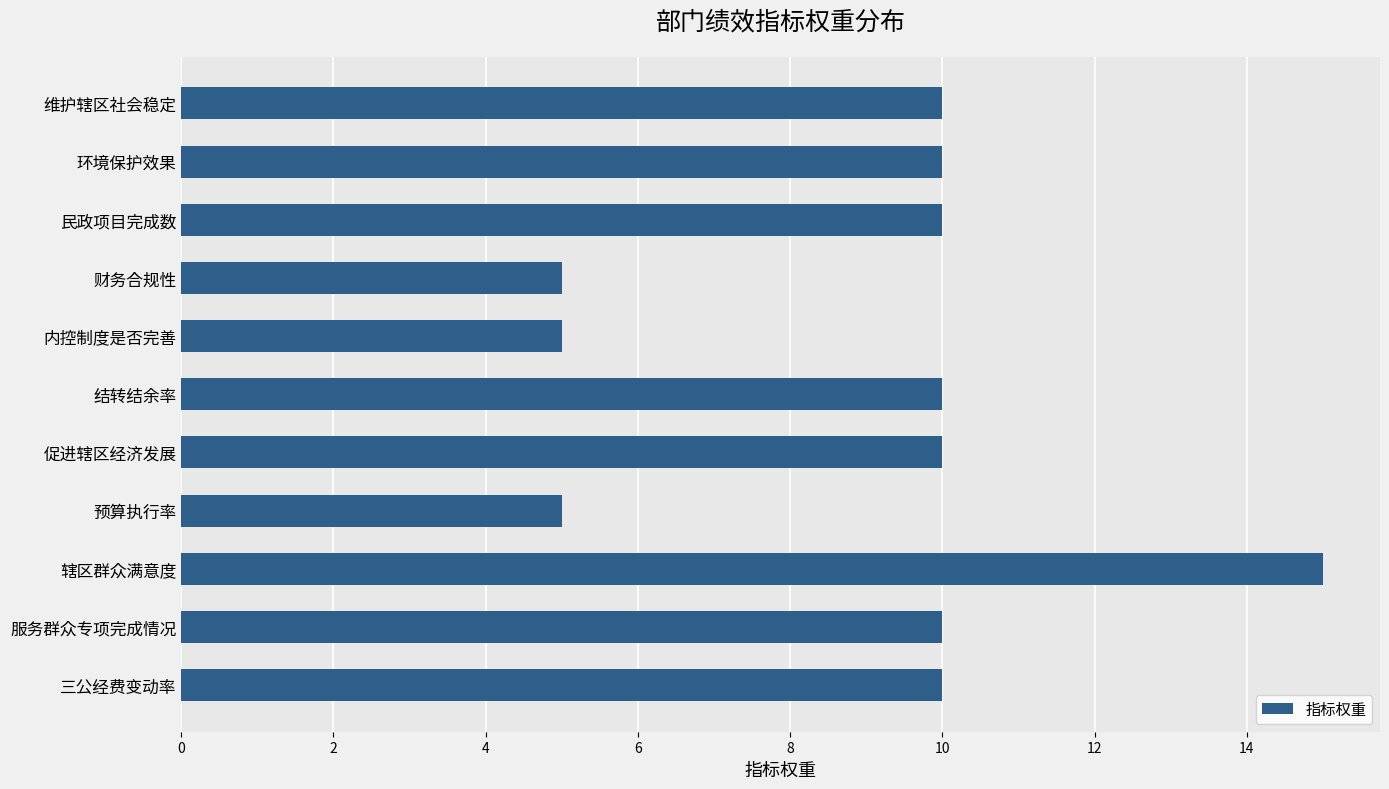

What is the ratio of the value at 三公经费变动率 to the value at 维护辖区社会稳定?

1.0